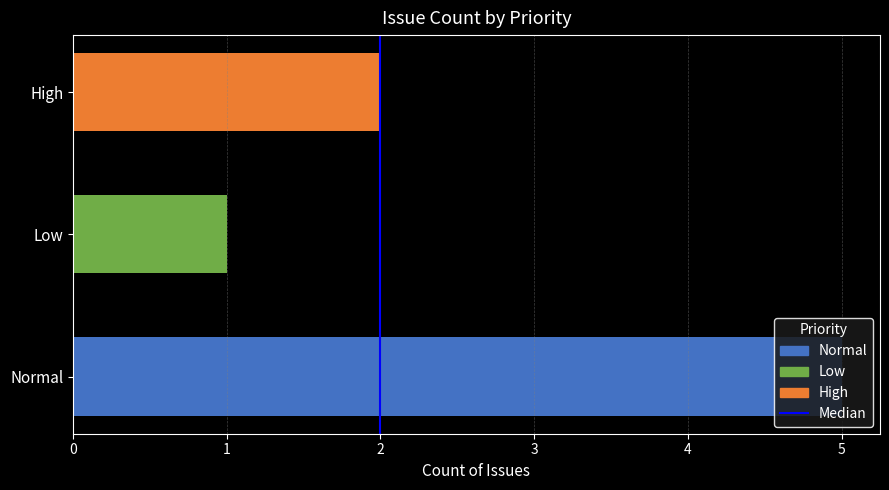

Count the number of categories in the chart.

3